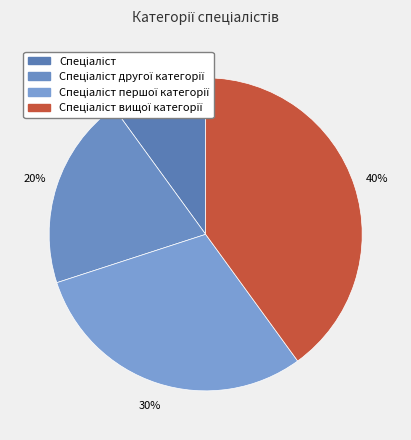

What percentage is the Спеціаліст першої категорії slice, to the nearest percent?

30%